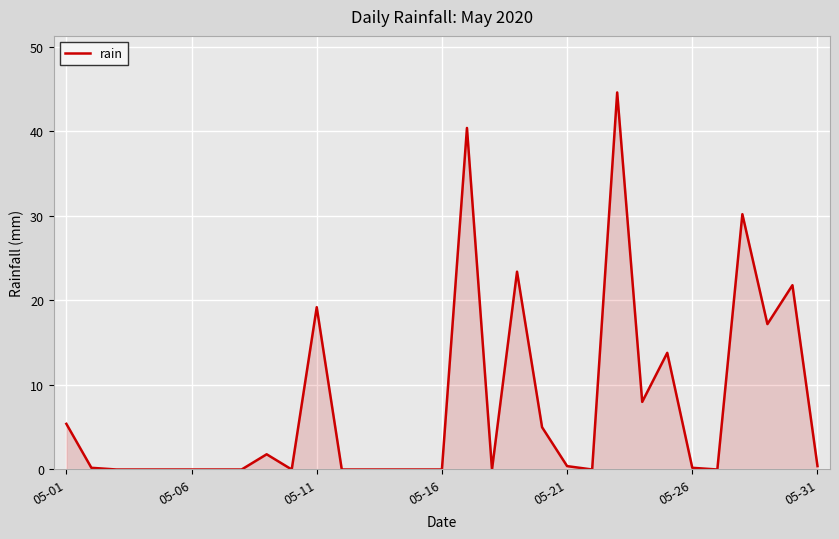

What is the difference between the maximum and minimum values?

44.6